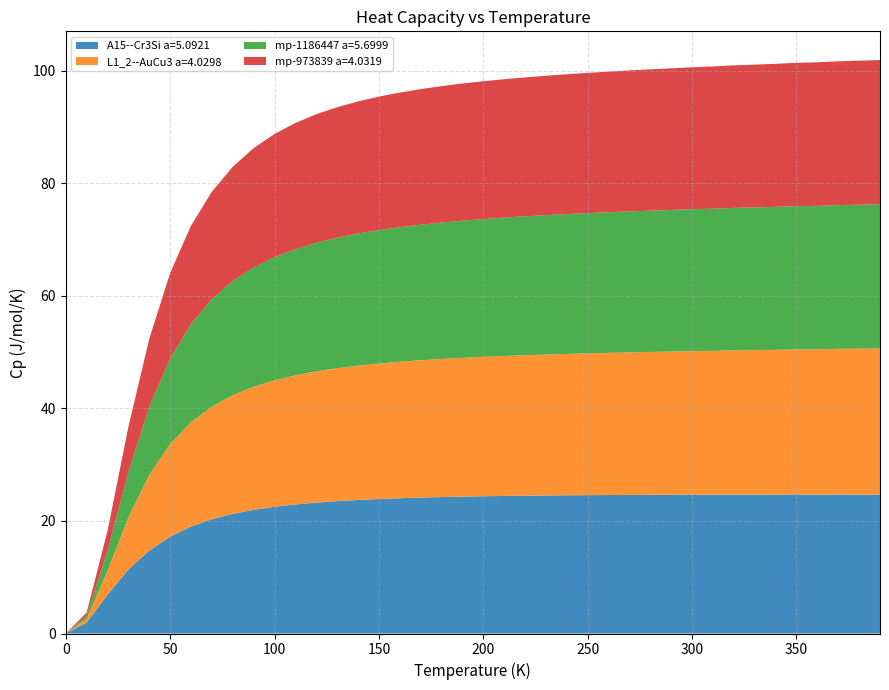

Reading right to left, list all the values displayed in this chart.

A15--Cr3Si a=5.0921: 390=24.7	380=24.7	370=24.7	360=24.7	350=24.7	340=24.7	330=24.7	320=24.7	310=24.7	300=24.7	290=24.6	280=24.6	270=24.6	260=24.6	250=24.6	240=24.6	230=24.5	220=24.5	210=24.4	200=24.4	190=24.3	180=24.2	170=24.2	160=24.0	150=23.9	140=23.7	130=23.5	120=23.3	110=22.9	100=22.5	90=22.0	80=21.3	70=20.3	60=19.0	50=17.2	40=14.7	30=11.4	20=6.9	10=1.9	0=0.0
L1_2--AuCu3 a=4.0298: 390=26.0	380=25.9	370=25.9	360=25.8	350=25.8	340=25.7	330=25.7	320=25.6	310=25.6	300=25.5	290=25.5	280=25.4	270=25.3	260=25.3	250=25.2	240=25.1	230=25.0	220=25.0	210=24.9	200=24.8	190=24.7	180=24.5	170=24.4	160=24.3	150=24.1	140=23.9	130=23.6	120=23.3	110=22.9	100=22.5	90=21.9	80=21.1	70=20.0	60=18.5	50=16.5	40=13.5	30=9.3	20=4.2	10=0.7	0=0.0
mp-1186447 a=5.6999: 390=25.6	380=25.6	370=25.5	360=25.5	350=25.5	340=25.4	330=25.4	320=25.3	310=25.3	300=25.2	290=25.2	280=25.1	270=25.1	260=25.0	250=24.9	240=24.8	230=24.8	220=24.7	210=24.6	200=24.5	190=24.4	180=24.2	170=24.1	160=23.9	150=23.7	140=23.5	130=23.2	120=22.9	110=22.4	100=21.9	90=21.2	80=20.3	70=19.1	60=17.5	50=15.2	40=12.1	30=8.0	20=3.5	10=0.6	0=0.0
mp-973839 a=4.0319: 390=25.6	380=25.6	370=25.6	360=25.5	350=25.5	340=25.4	330=25.4	320=25.3	310=25.3	300=25.2	290=25.2	280=25.1	270=25.1	260=25.0	250=24.9	240=24.9	230=24.8	220=24.7	210=24.6	200=24.5	190=24.4	180=24.2	170=24.1	160=23.9	150=23.7	140=23.5	130=23.2	120=22.9	110=22.4	100=21.9	90=21.2	80=20.3	70=19.1	60=17.4	50=15.2	40=12.1	30=8.0	20=3.5	10=0.6	0=0.0